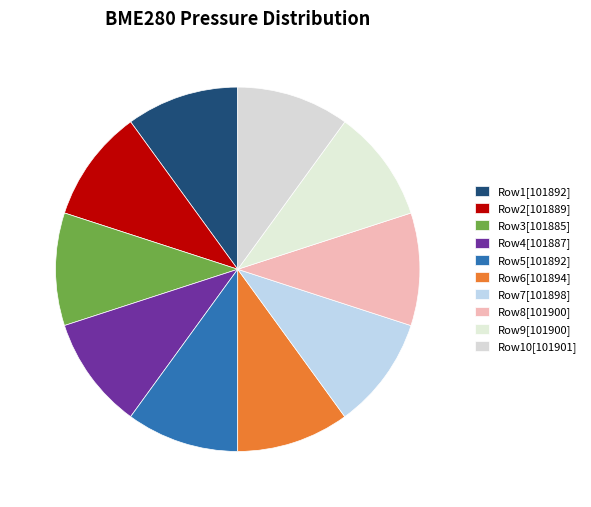

Count the number of slices in the pie.

10